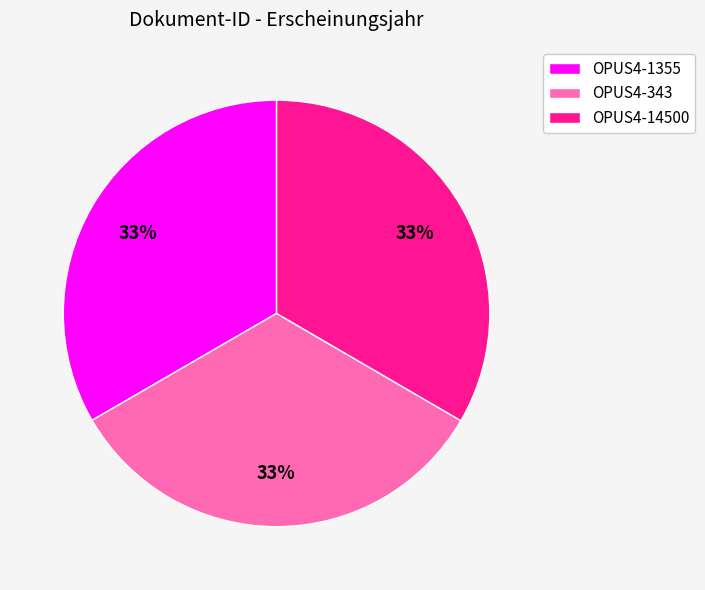

To the nearest percent, what is the average slice percentage?

33%